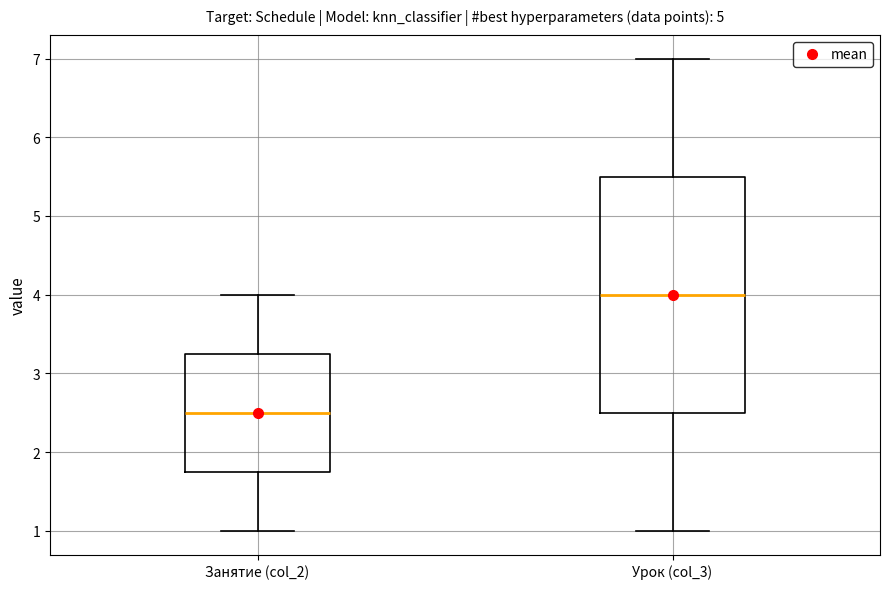

Which box is the tallest, from its lower edge to its upper edge?

Урок (col_3)